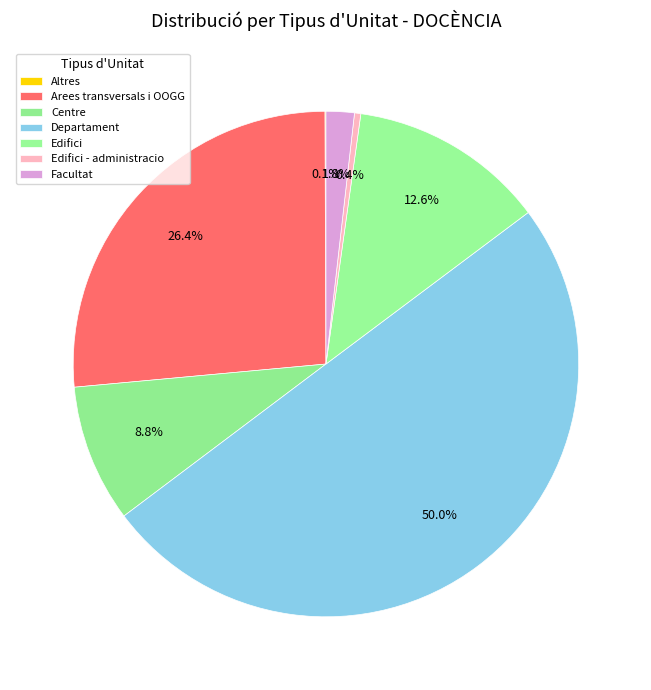

Is it true that Arees transversals i OOGG is 16% of the pie?

False